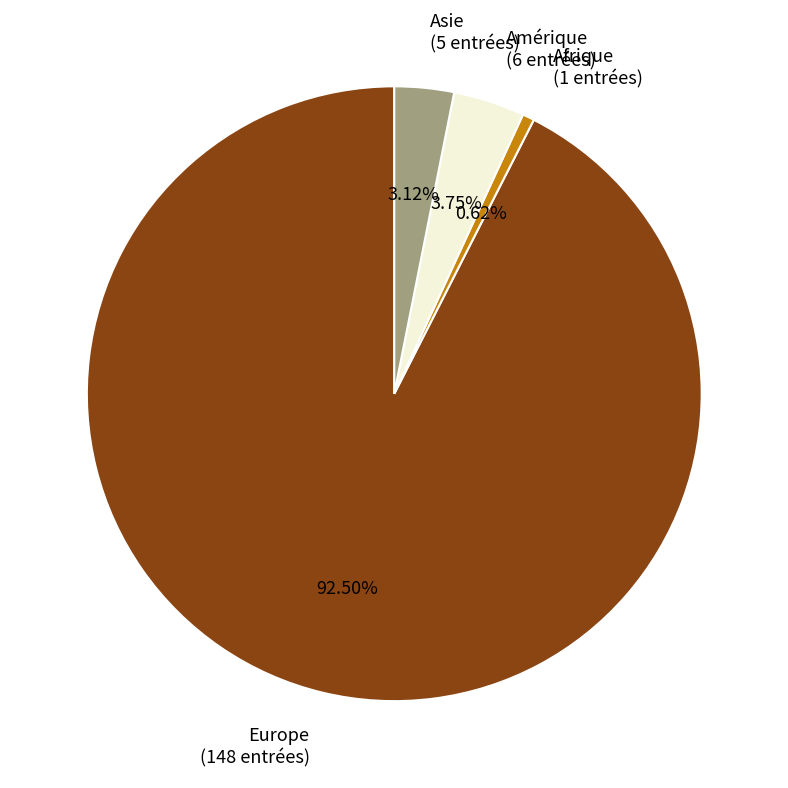

Is the sum of Amérique (6 entrées) and Europe (148 entrées) greater than half?

Yes